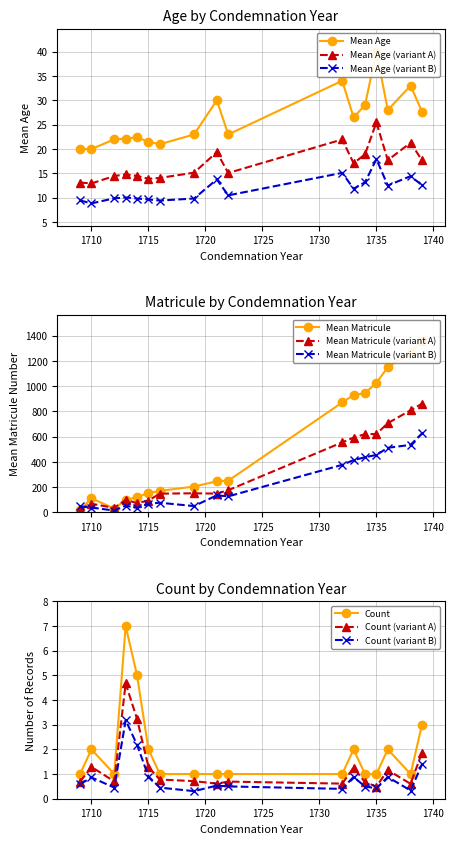

What is the value of the Mean Age point at the 4th from the left?

22.1